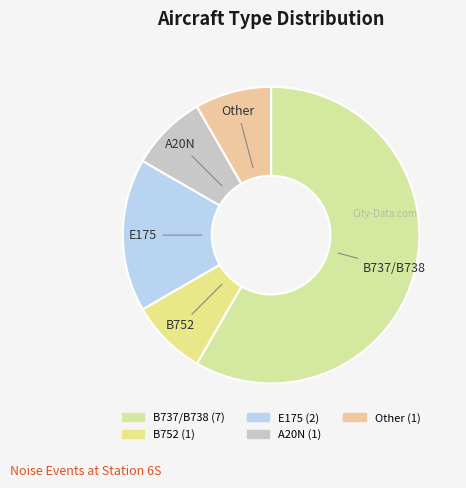

How many slices are in this pie chart?

5